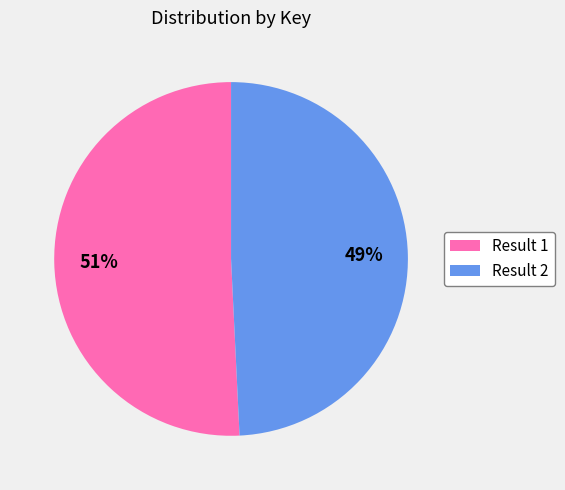

To the nearest percent, what is the difference between the largest and smallest slice percentages?

2%